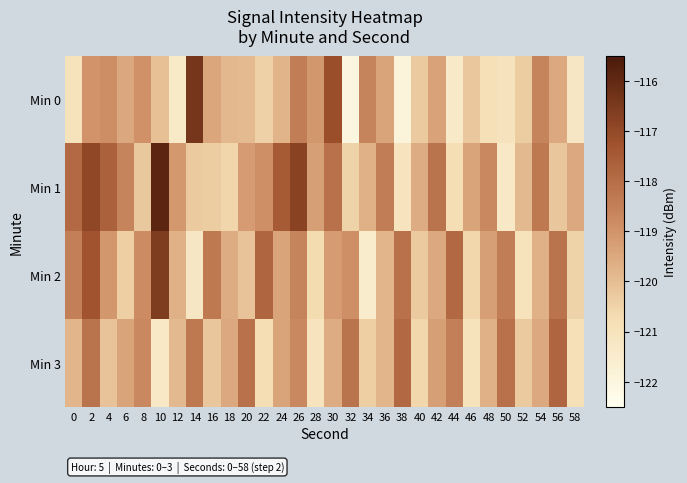

At how many categories does at least one series exceed -118?

12